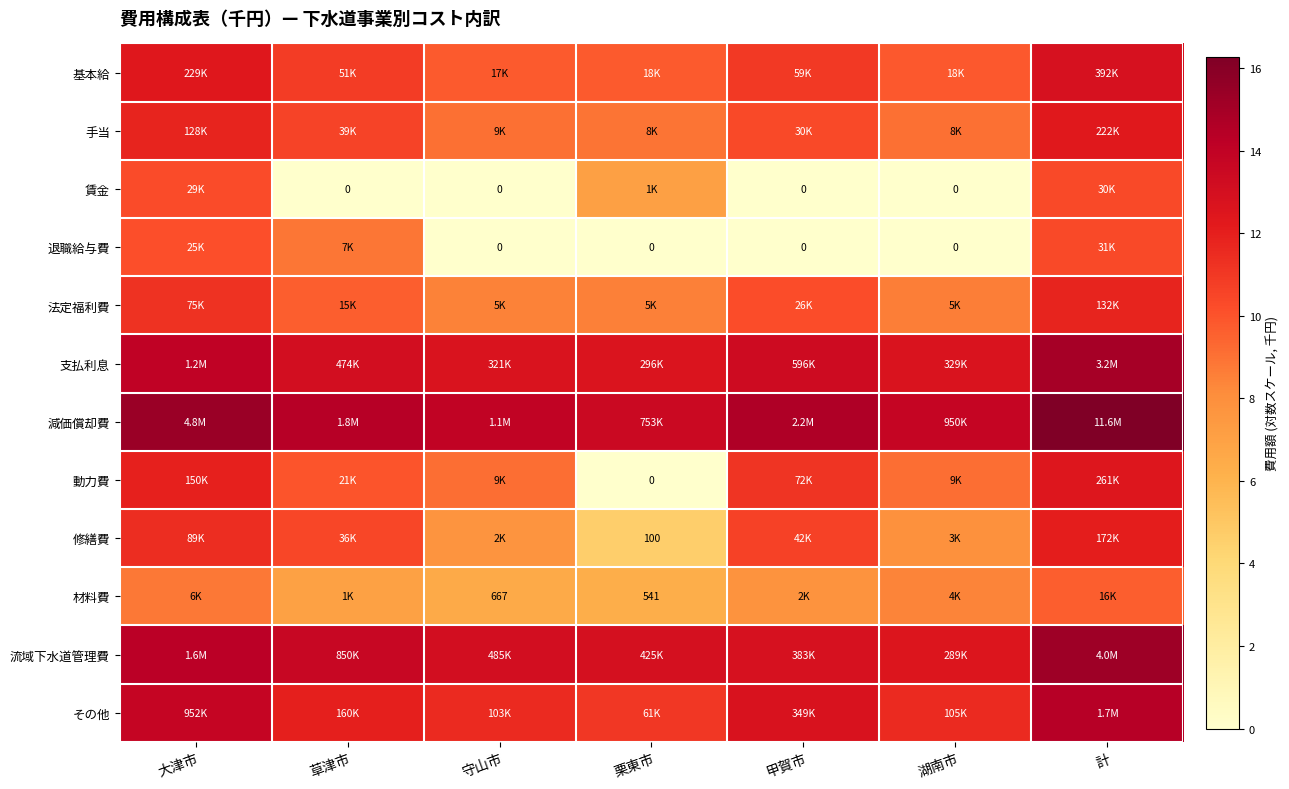

How many data points does each series have?

7